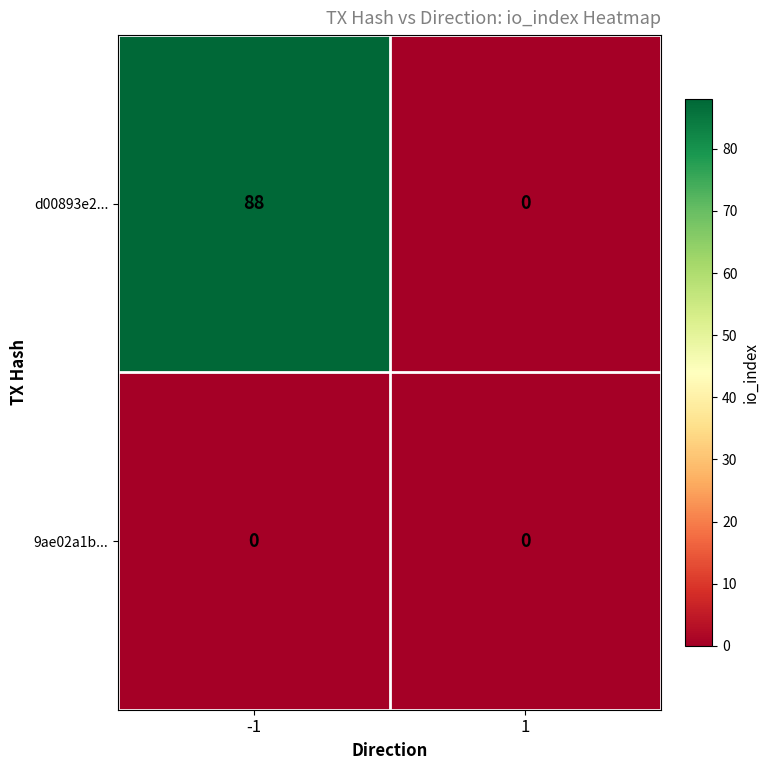

Rank the series by their maximum value, from highest to lowest.

d00893e2..., 9ae02a1b...